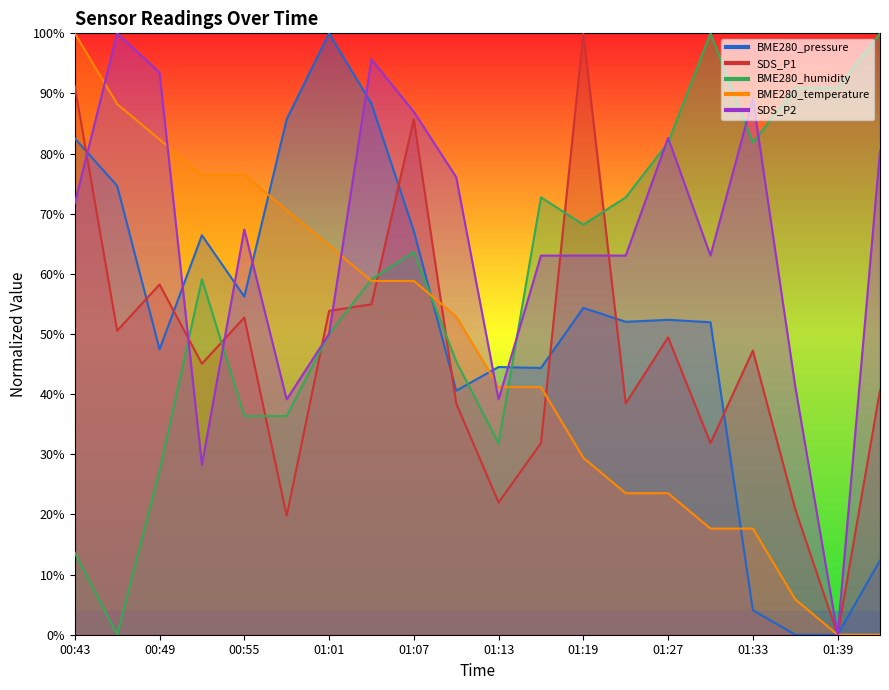

What is the label of the 13th point from the right?

01:04